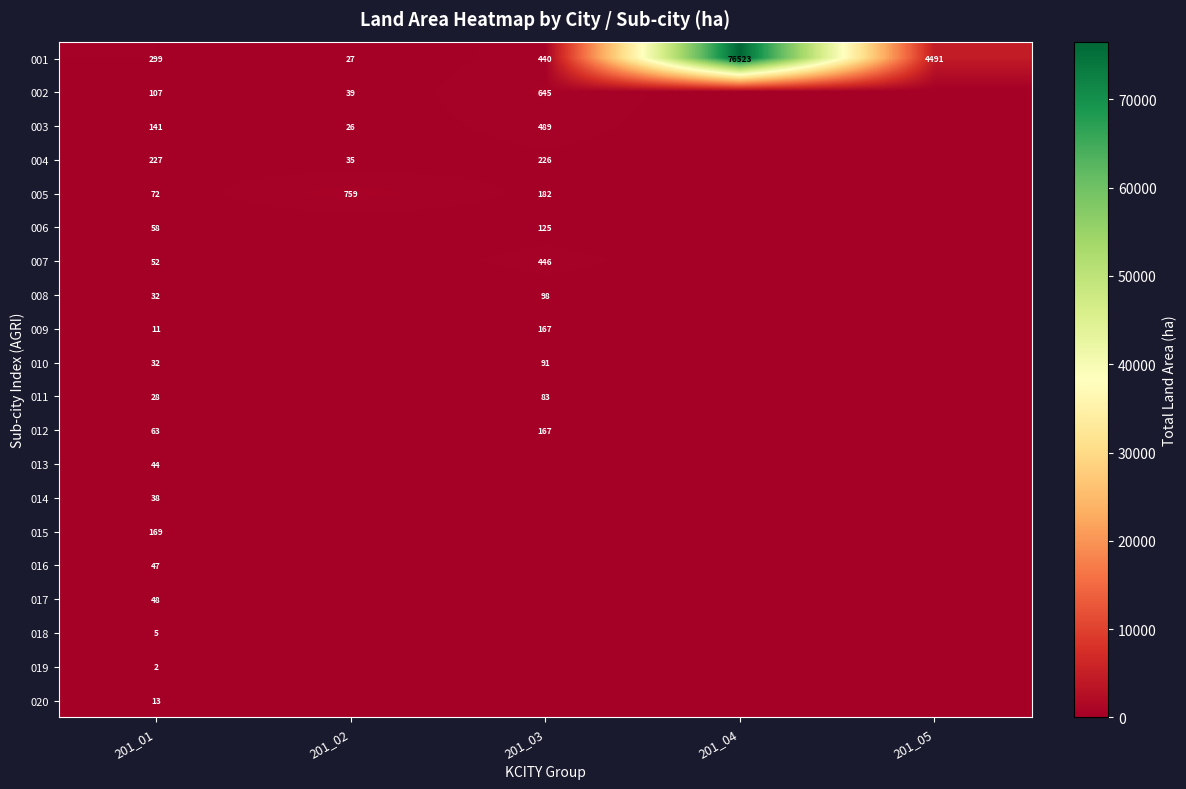

What is the difference between the maximum and minimum values in the 001 series?

76496